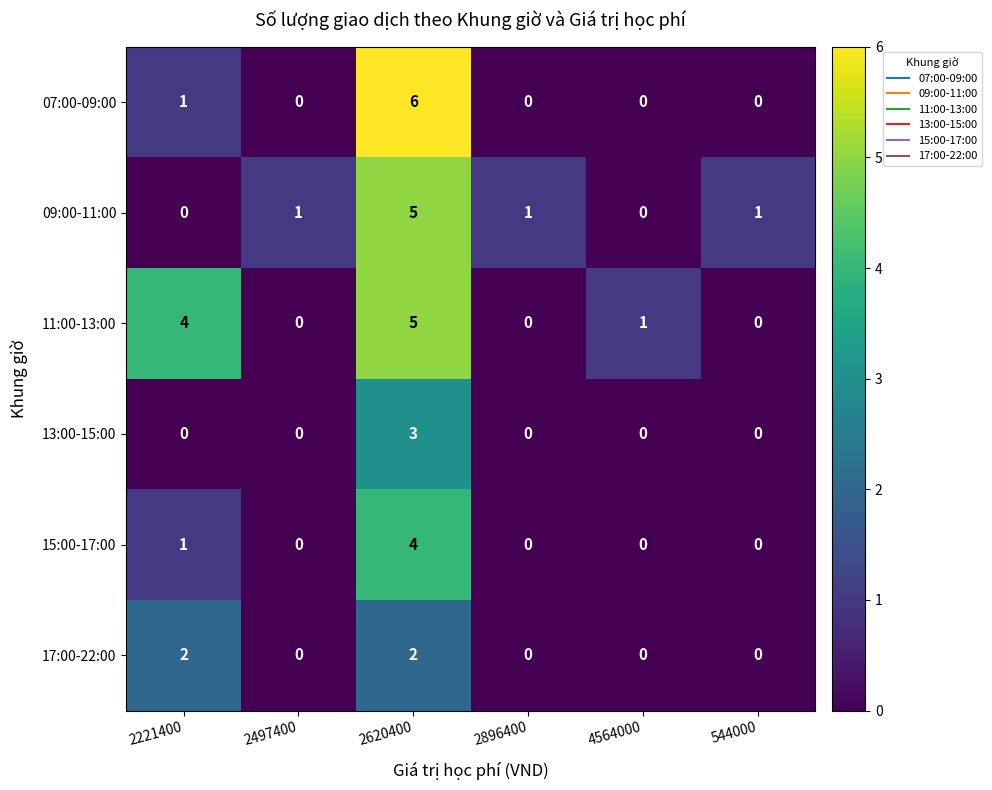

How many data points in 13:00-15:00 are above 0?

1